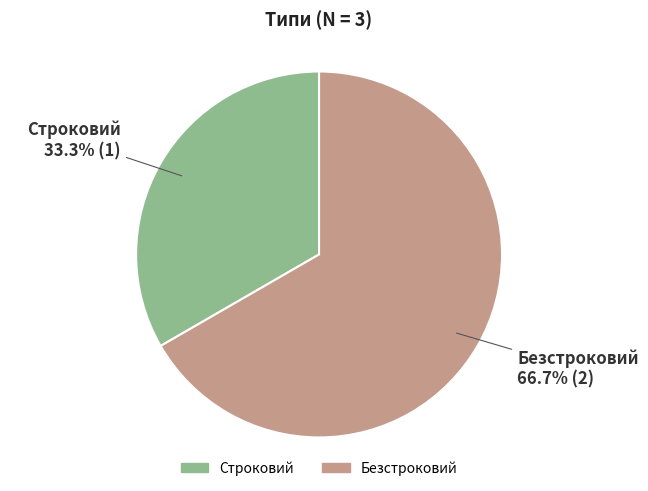

Is there any slice that represents more than half of the pie?

Yes